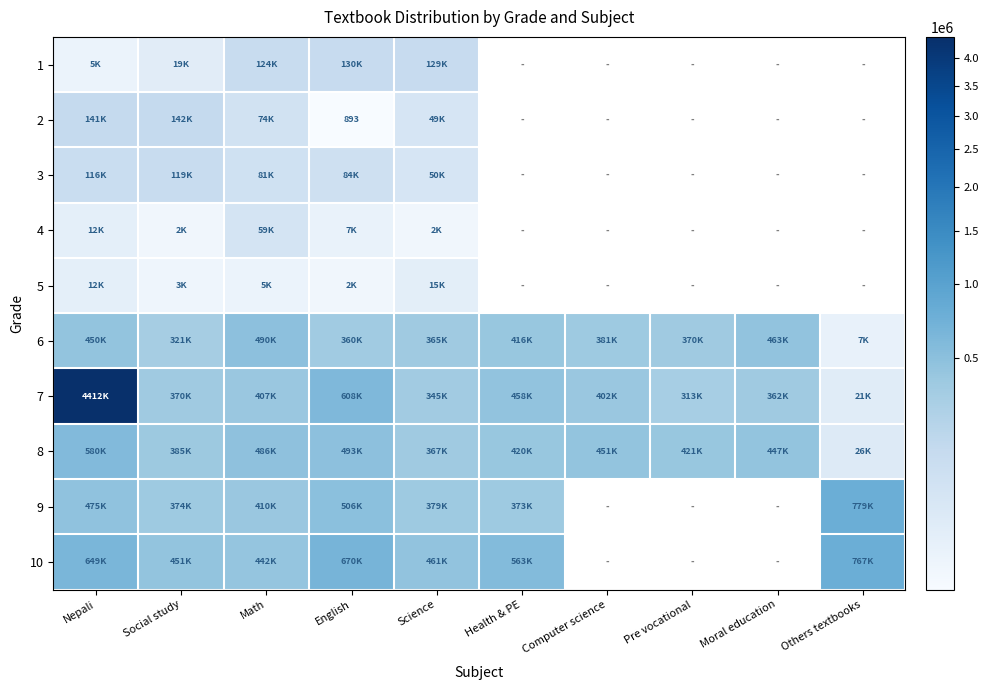

The 2 series shows 893 at English. True or false?

True